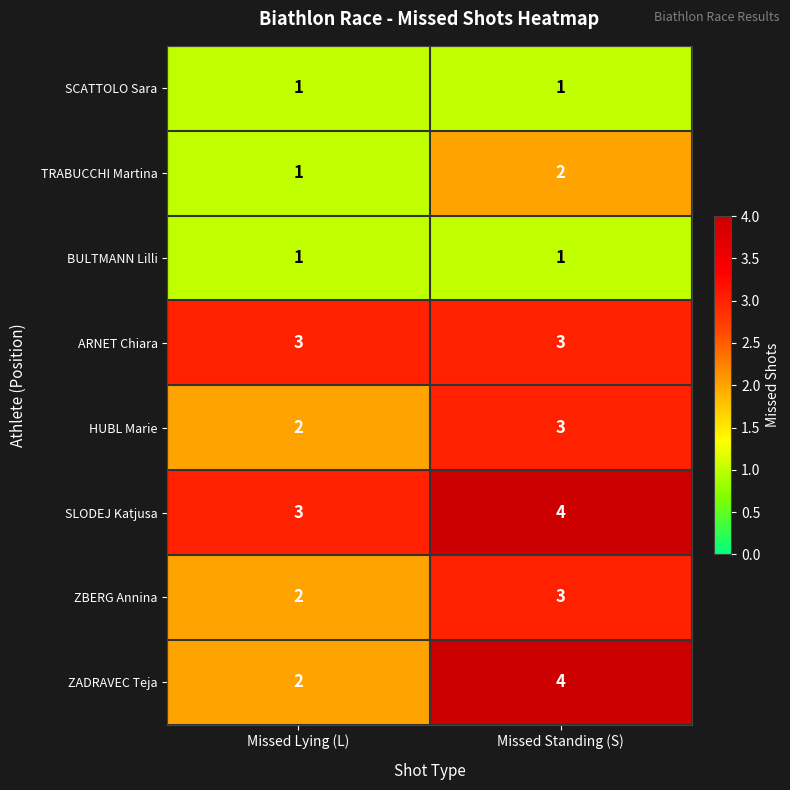

Reading right to left, list all the values displayed in this chart.

SCATTOLO Sara: 1	1
TRABUCCHI Martina: 2	1
BULTMANN Lilli: 1	1
ARNET Chiara: 3	3
HUBL Marie: 3	2
SLODEJ Katjusa: 4	3
ZBERG Annina: 3	2
ZADRAVEC Teja: 4	2